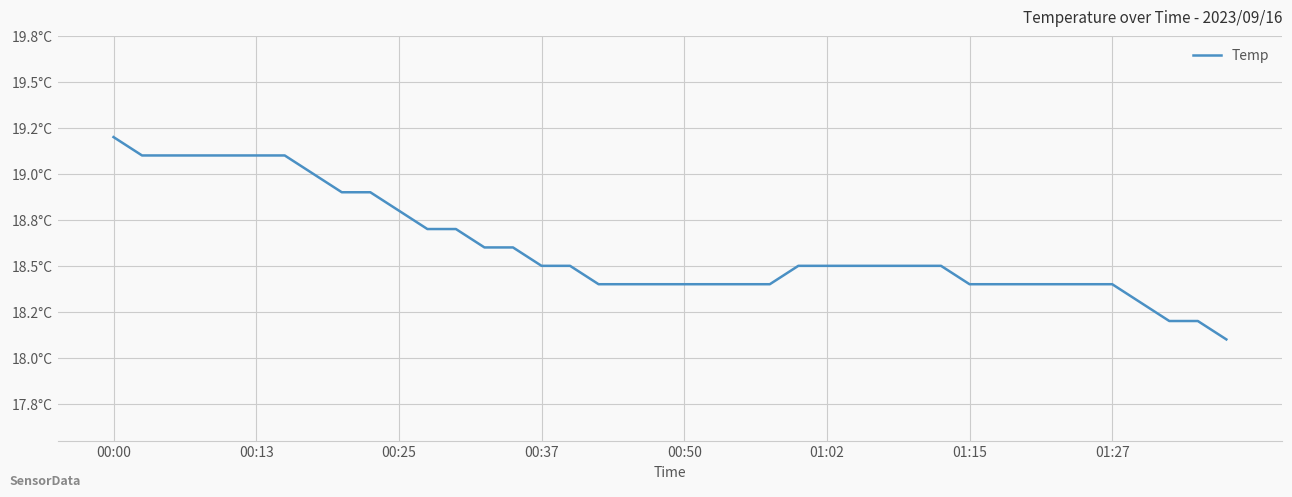

Does the chart have visible grid lines?

Yes